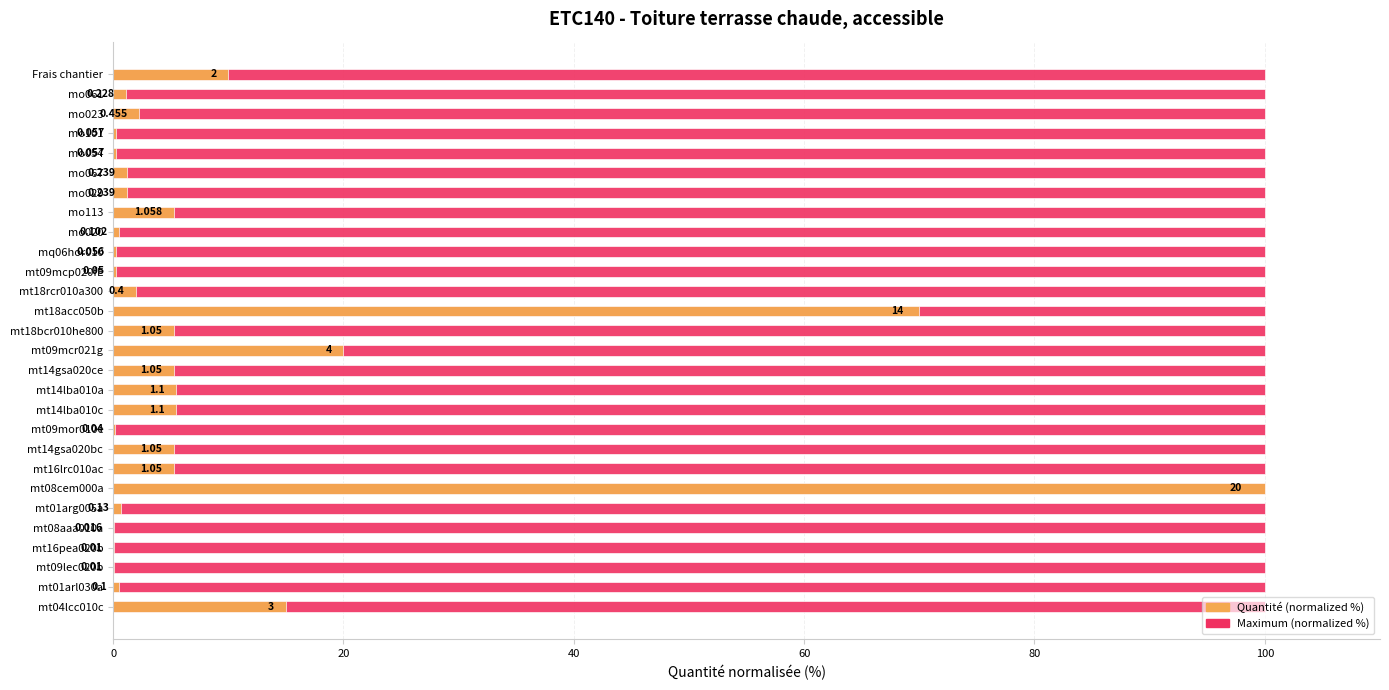

What is the minimum value for Quantité (normalized %)?

0.1